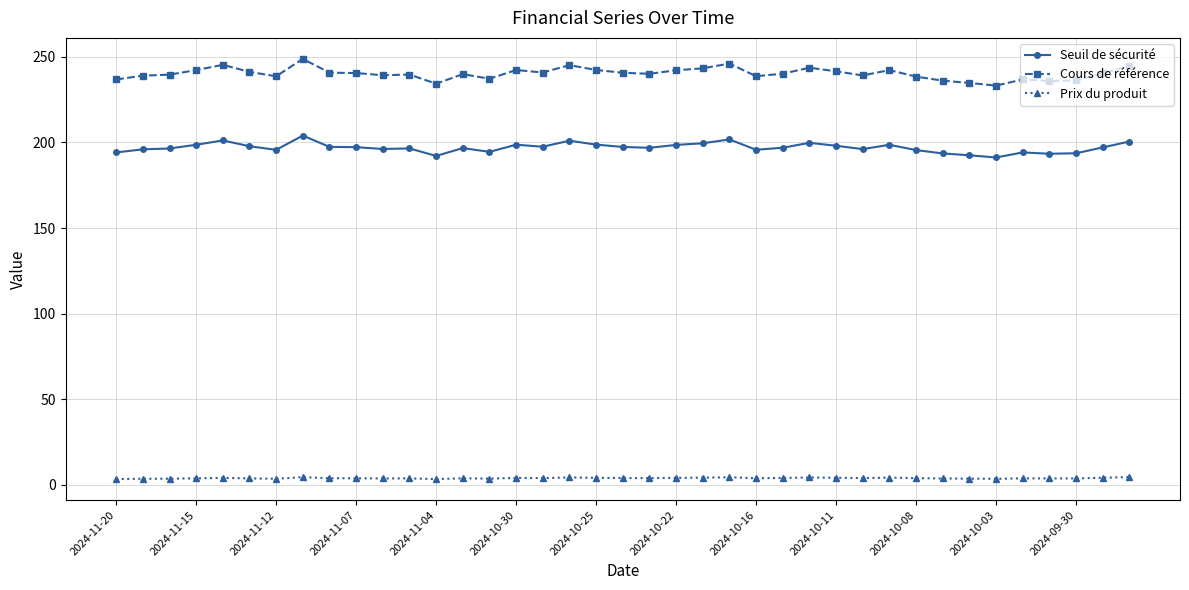

True or false: Cours de référence and Prix du produit cross at least once.

False